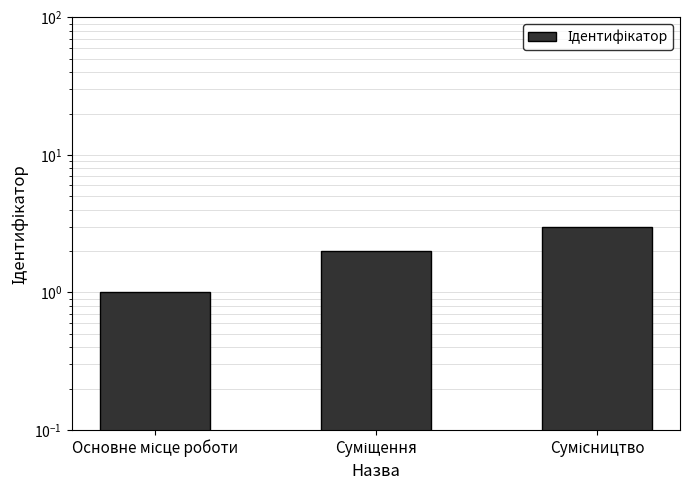

True or false: the data shows 2 at Суміщення.

True